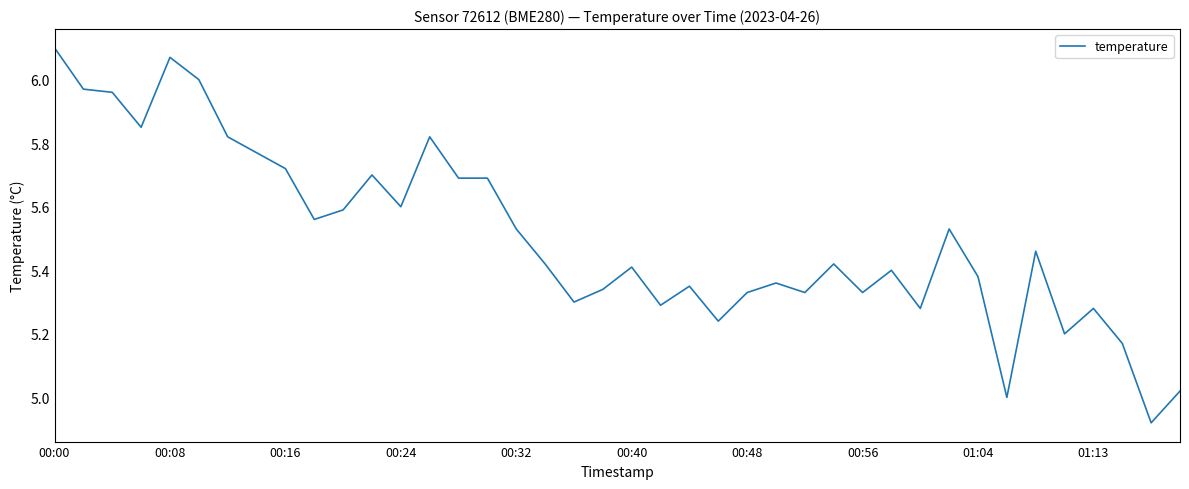

Does the chart display data point markers on the line(s)?

No